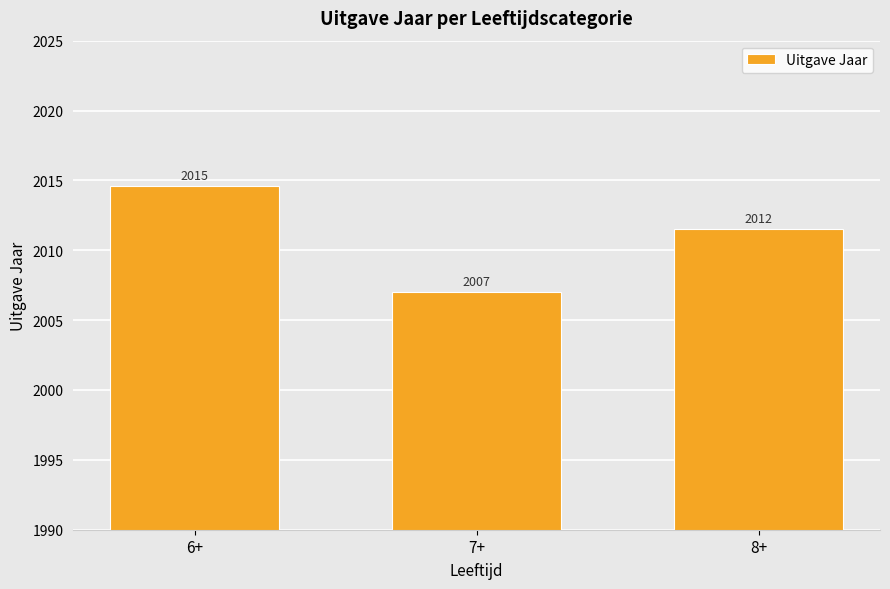

What is the change in value from 6+ to 8+?

-3.1